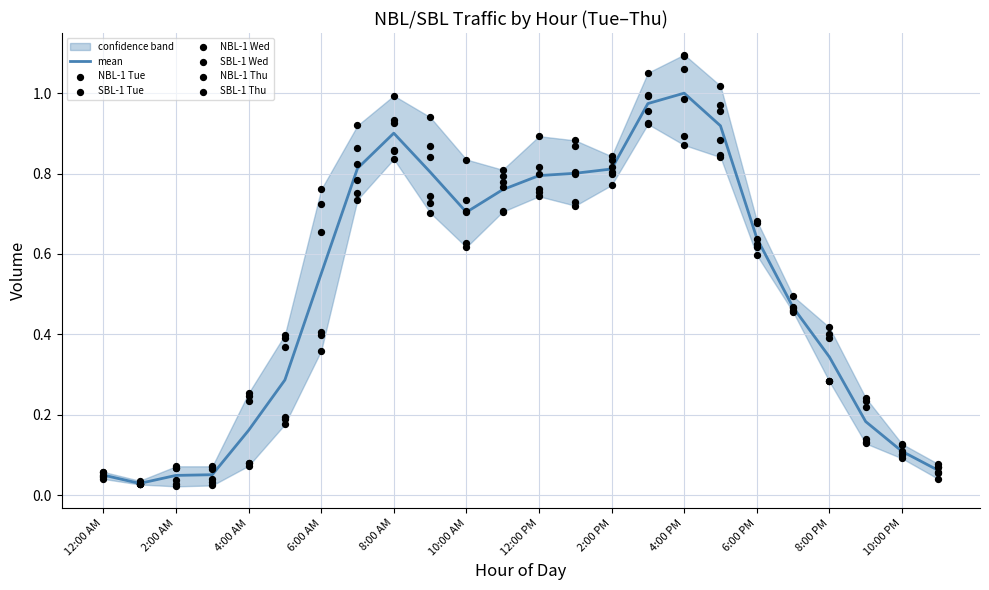

What are all the series names shown in the legend?

NBL-1 Tue, SBL-1 Tue, NBL-1 Wed, SBL-1 Wed, NBL-1 Thu, SBL-1 Thu